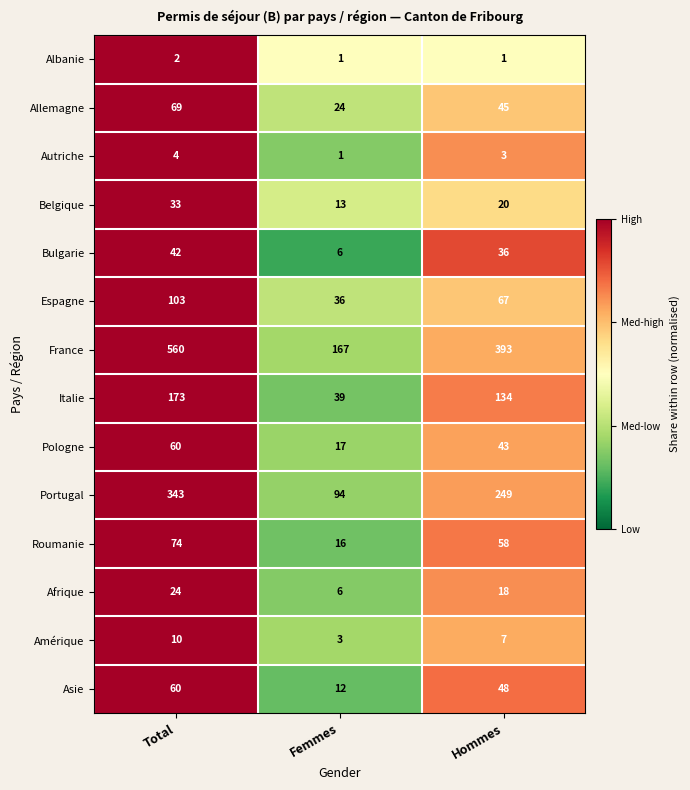

List the labels in order of Allemagne value, largest first.

Total, Hommes, Femmes